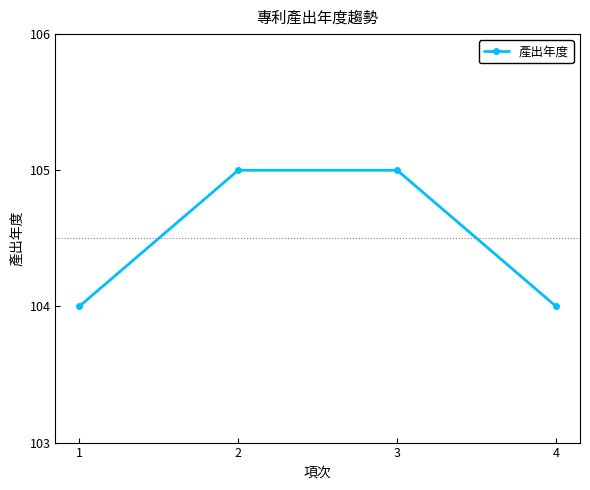

What is the difference between the second highest and second lowest values?

1